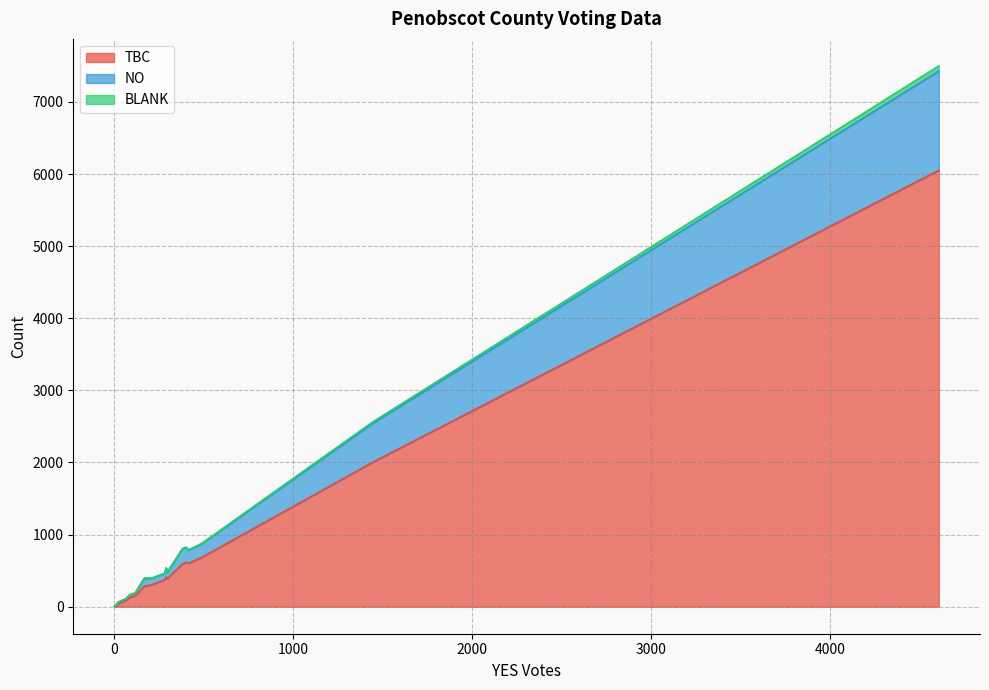

Reading left to right, transcribe all the data shown in this chart.

TBC: 155	19	6053	253	373	2005	89	614	46	285	127	249	415	603	684	302	3	384	595	49
NO: 36	5	1376	96	87	539	21	206	21	110	38	92	120	181	188	91	0	85	209	20
BLANK: 0	1	71	0	3	20	1	5	0	4	1	1	3	5	6	2	0	3	3	0